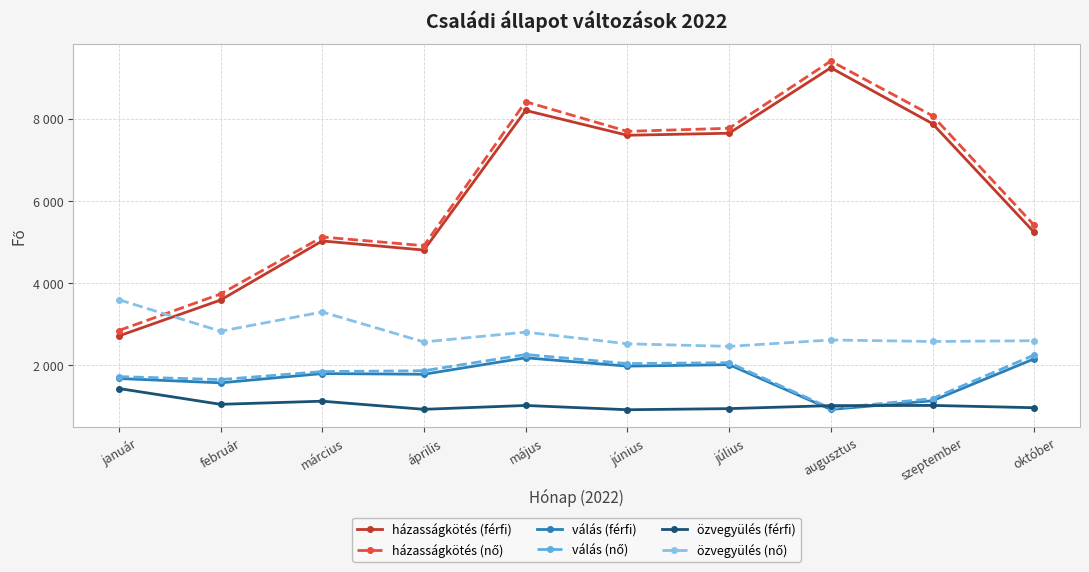

Does the chart display data point markers on the line(s)?

Yes